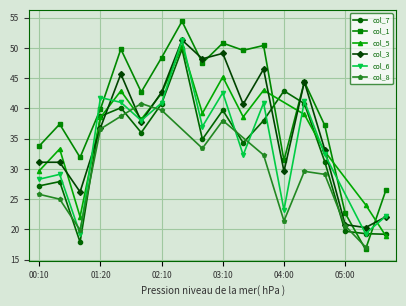

In col_3, how many points are lower than both neighbors (excluding endpoints)?

6